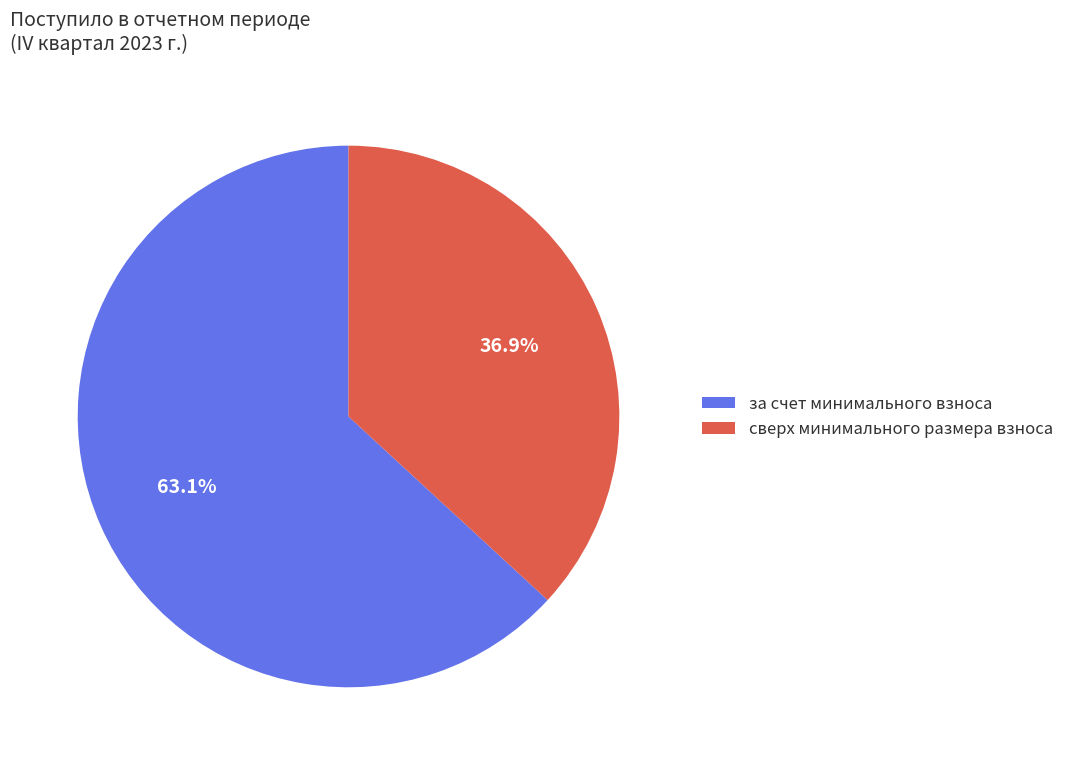

Is there any slice that represents more than half of the pie?

Yes